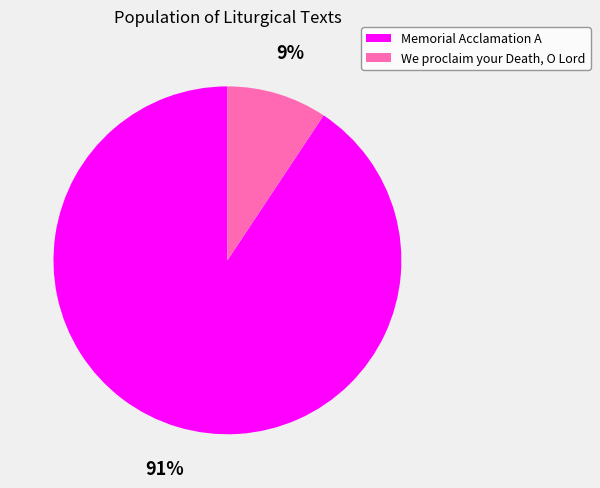

Does We proclaim your Death, O Lord represent more than half of the total?

No